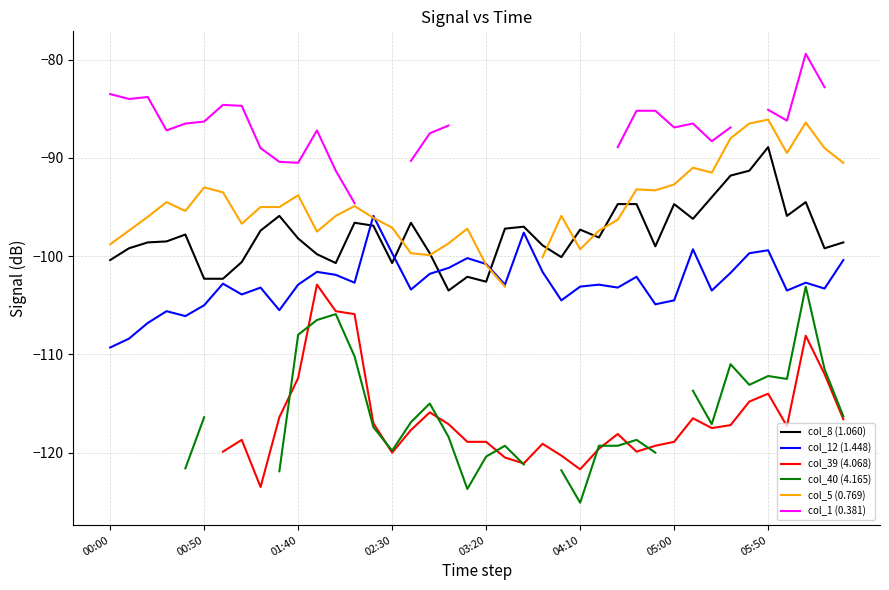

True or false: col_5 (0.769) and col_1 (0.381) cross at least once.

False